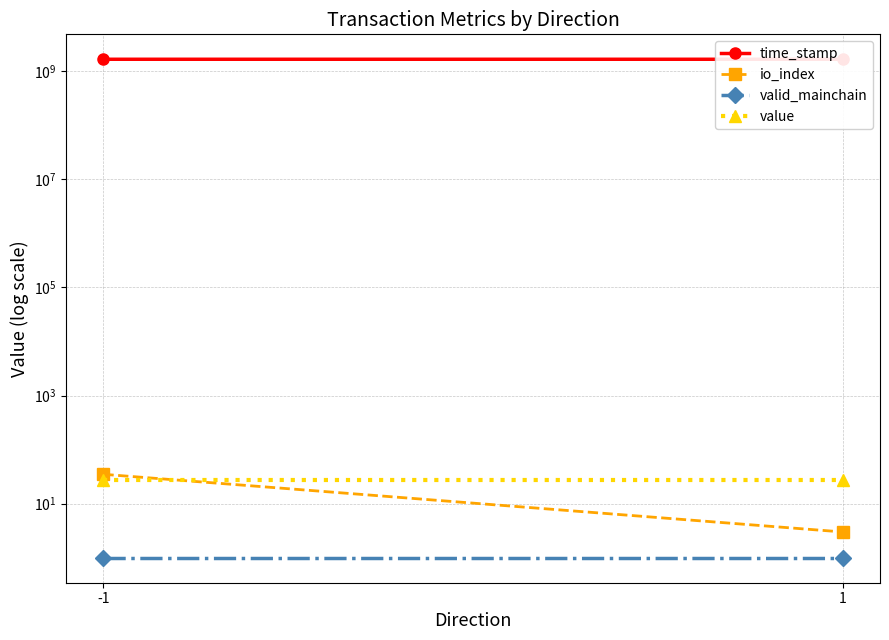

Between 1 and -1, which is larger?

-1